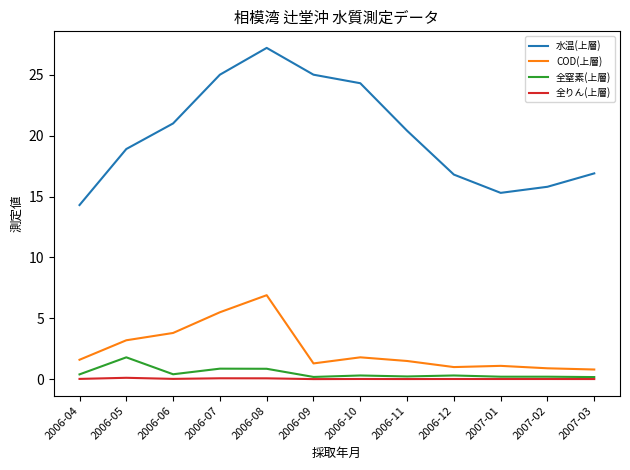

At which label is 水温(上層) closest to 20?

2006-11